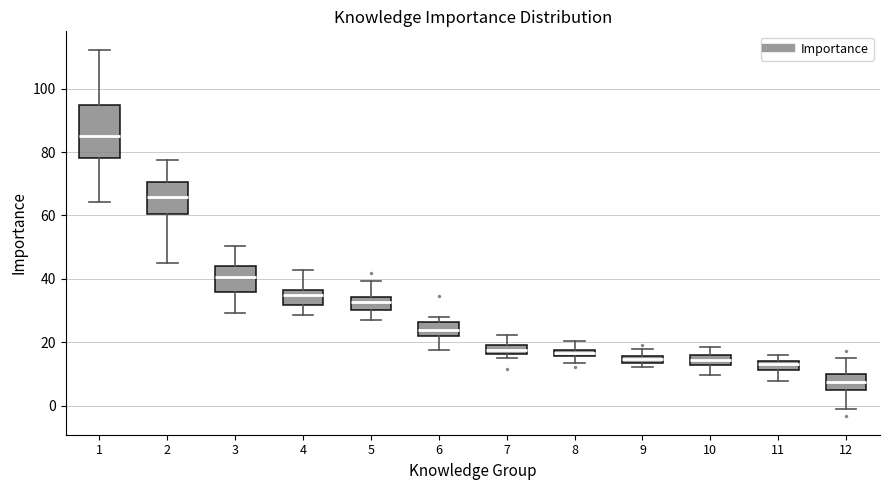

Which box is the tallest, from its lower edge to its upper edge?

1